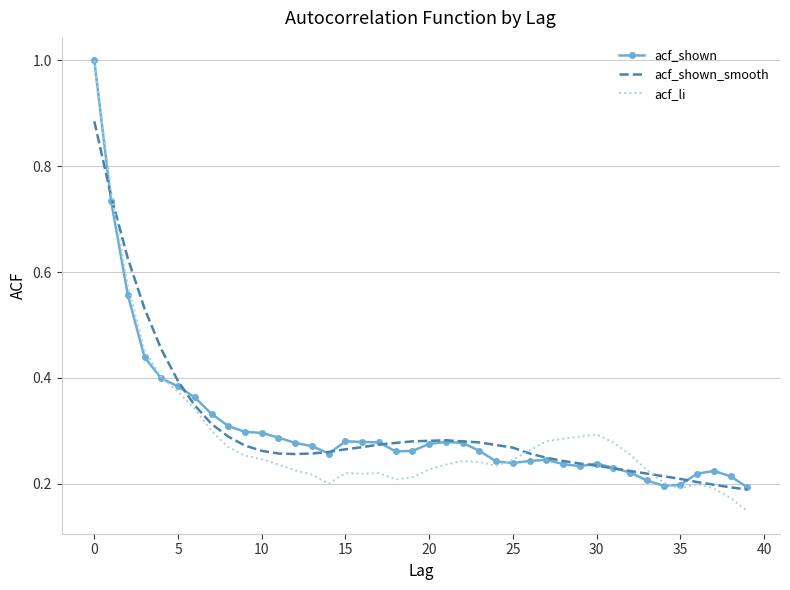

Which series has the largest range (max minus min)?

acf_li